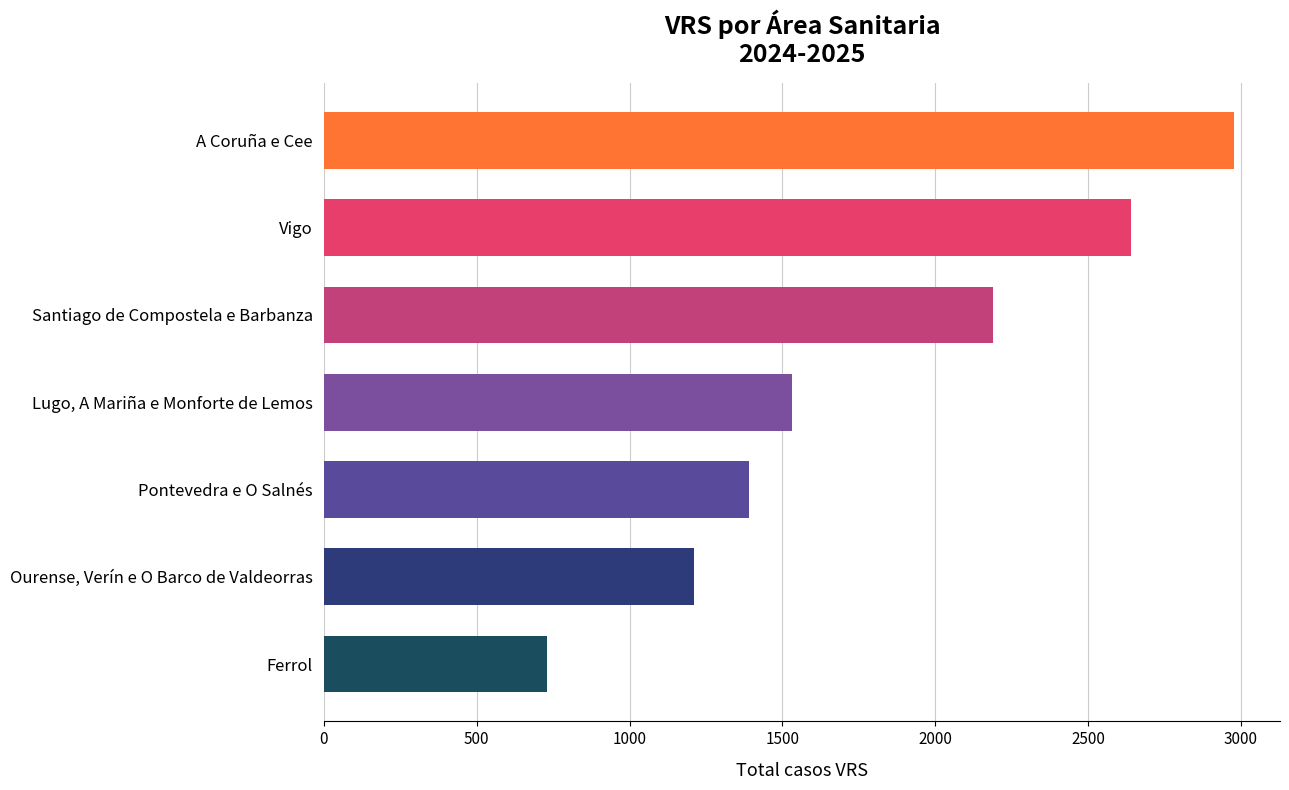

What is the smallest value displayed?

730